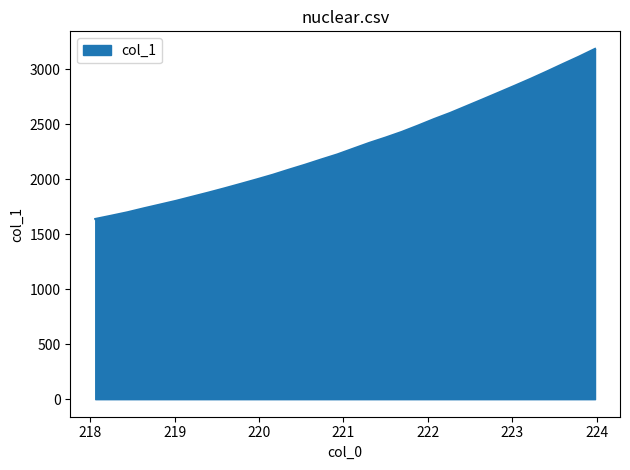

Reading left to right, transcribe all the data shown in this chart.

1639.9	1670.0	1701.0	1736.7	1770.6	1804.7	1842.2	1879.5	1918.4	1958.8	1999.7	2042.0	2088.5	2133.3	2181.0	2227.0	2280.1	2332.7	2380.8	2431.8	2489.0	2548.5	2604.1	2665.3	2726.6	2788.7	2851.3	2915.0	2981.4	3049.6	3116.6	3187.6